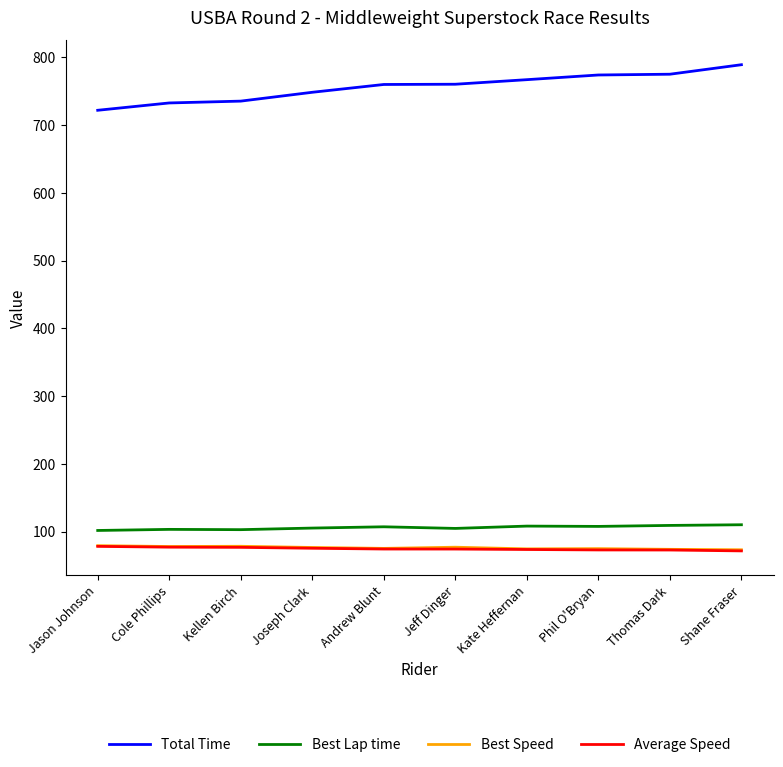

True or false: Best Speed has a value of 77.0 at Jeff Dinger.

True